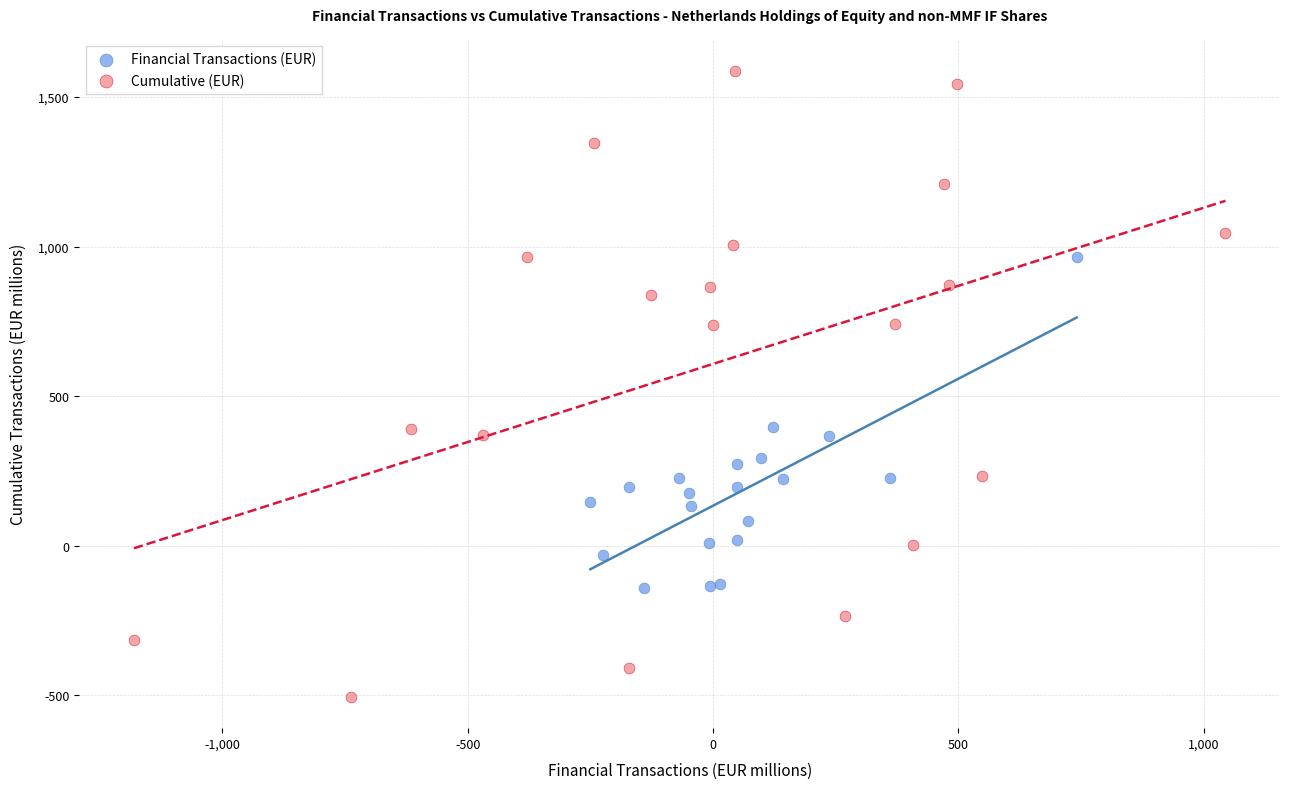

Which series has the widest spread of Y values?

Cumulative (EUR)